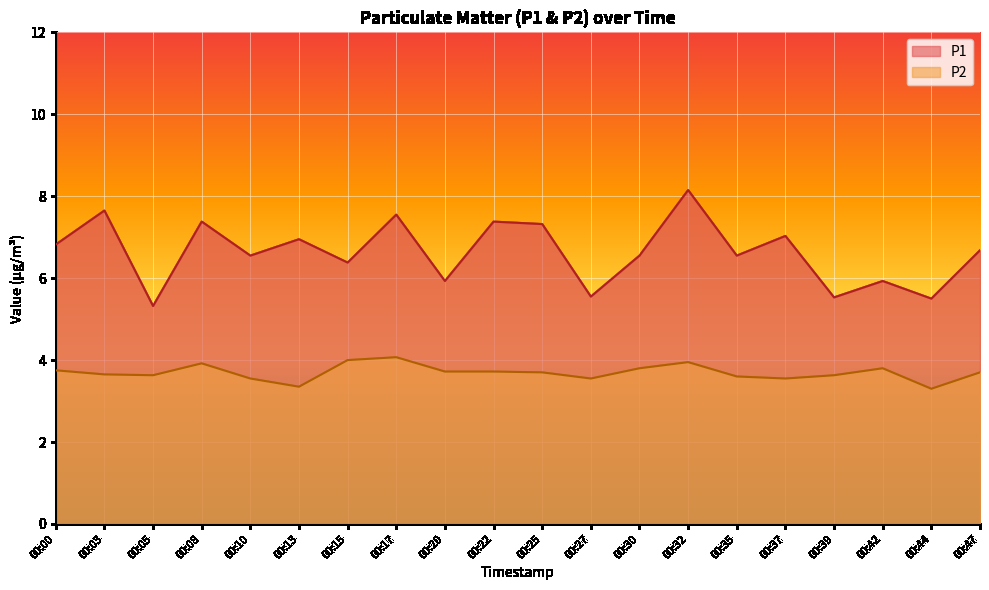

What is the minimum value shown in the chart?

3.3